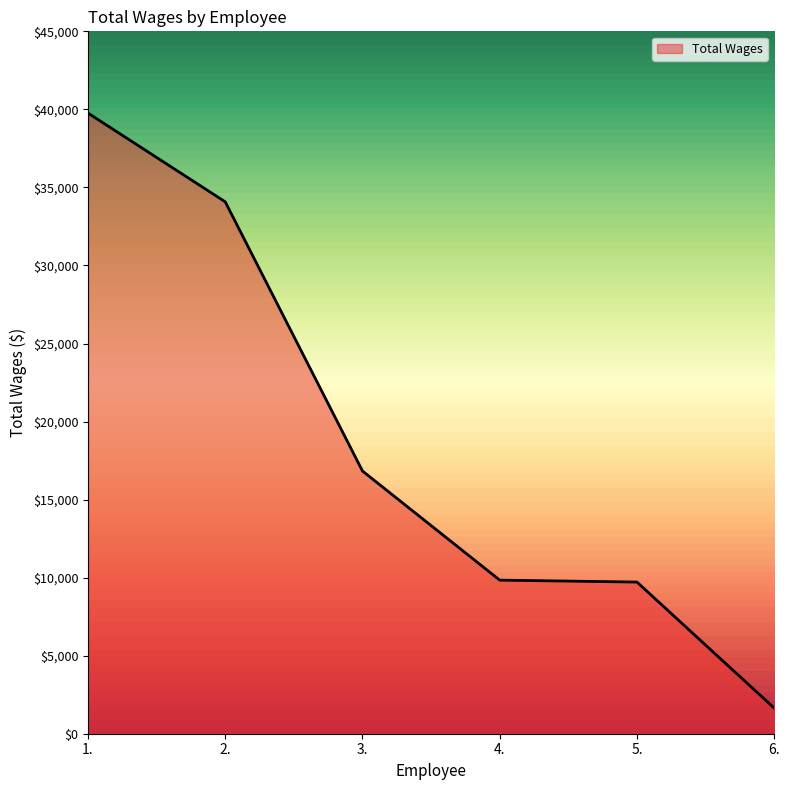

How many lines are shown in the chart?

1